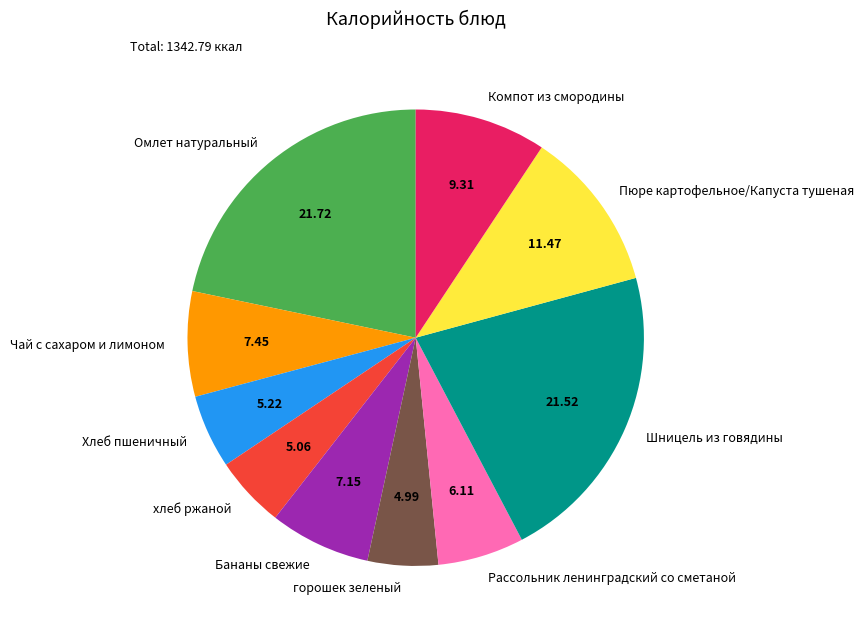

What is the ratio of the value at Рассольник ленинградский со сметаной to the value at Шницель из говядины?

0.3